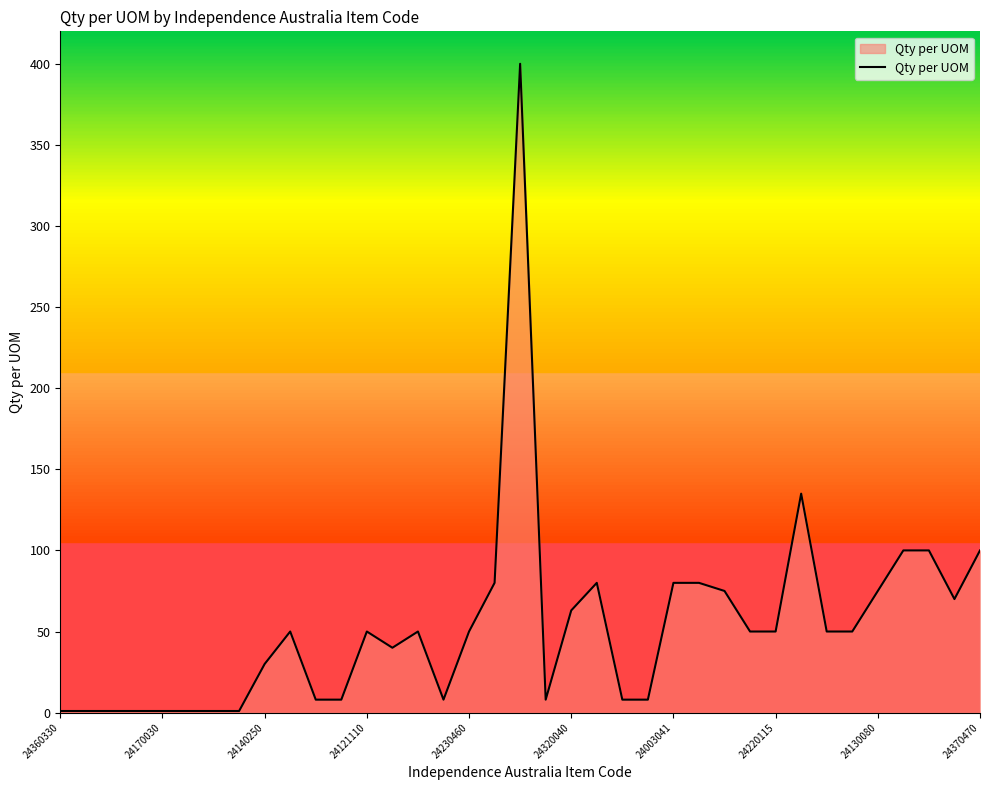

What is the smallest value displayed?

1